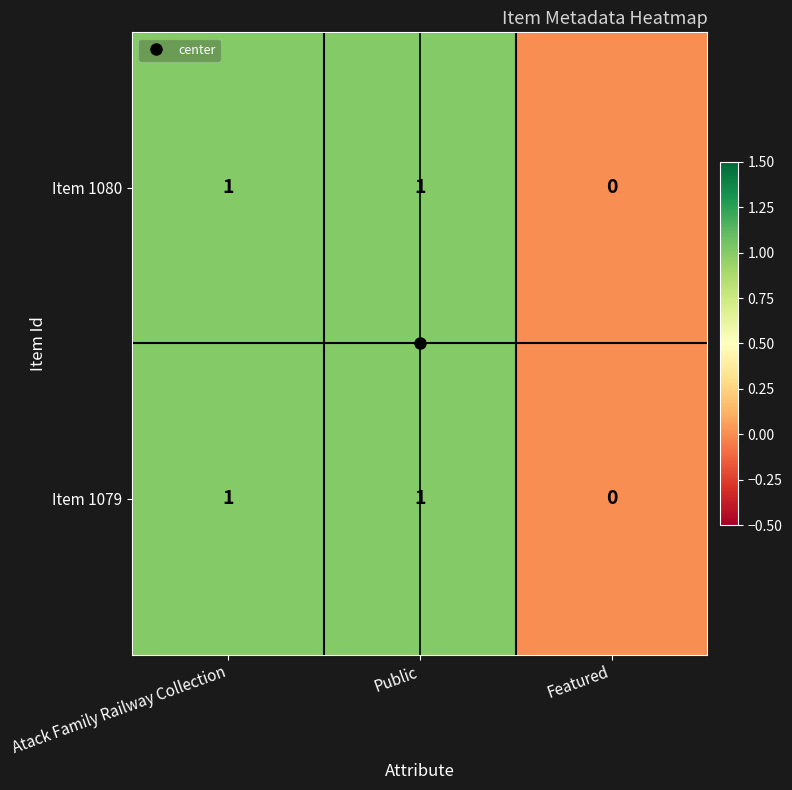

Where is Item 1080 nearest to the value 0?

Featured